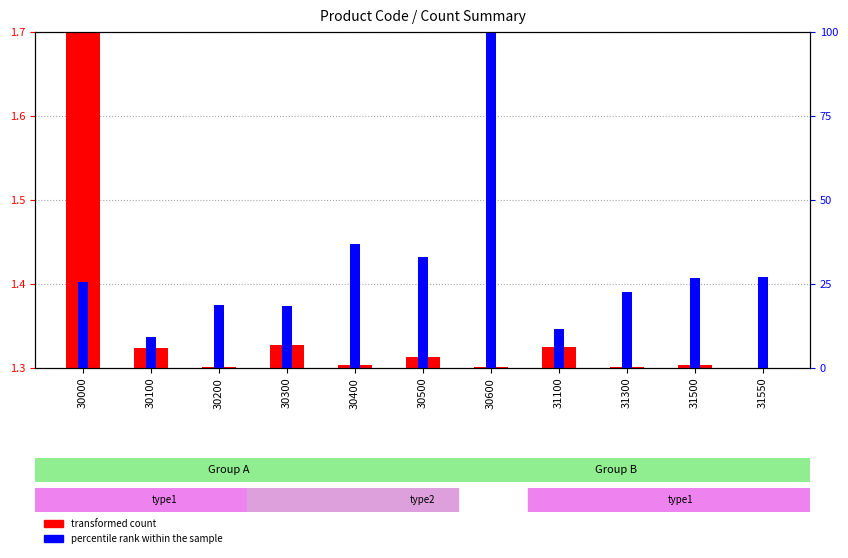

At which category is the sum across all series the highest?

30600